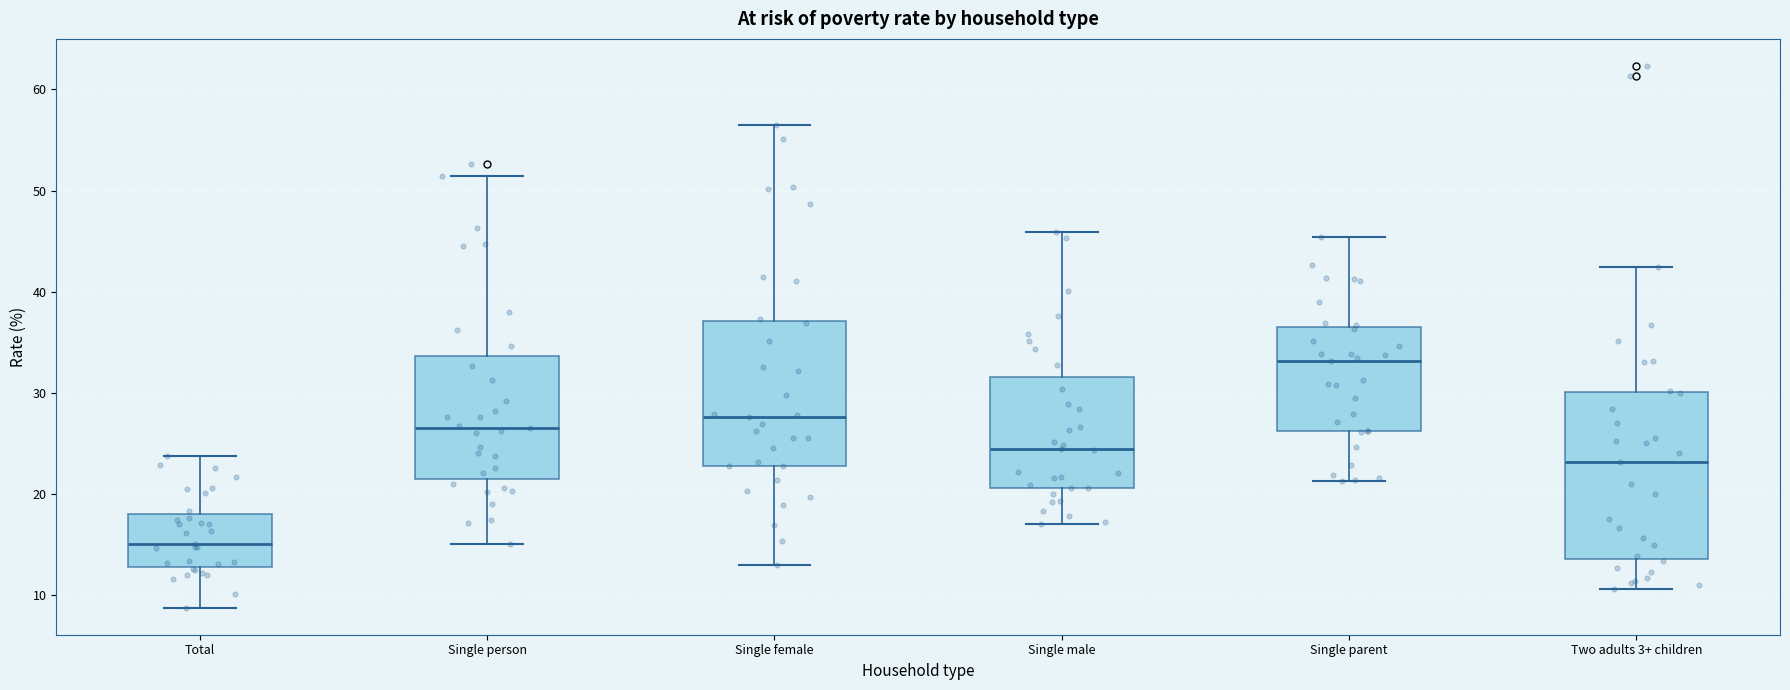

Reading left to right, transcribe this box plot: for each box, give where its median line is, the range the box spans, and where its two whiskers end, as read against the y-axis. The values are not printed on the chart, so give them approximately, as read against the axis.

Total: median 15, box 13 to 18, whiskers 9 to 24
Single person: median 27, box 22 to 34, whiskers 15 to 51
Single female: median 28, box 23 to 37, whiskers 13 to 57
Single male: median 25, box 21 to 32, whiskers 17 to 46
Single parent: median 33, box 26 to 37, whiskers 21 to 45
Two adults 3+ children: median 23, box 14 to 30, whiskers 11 to 42